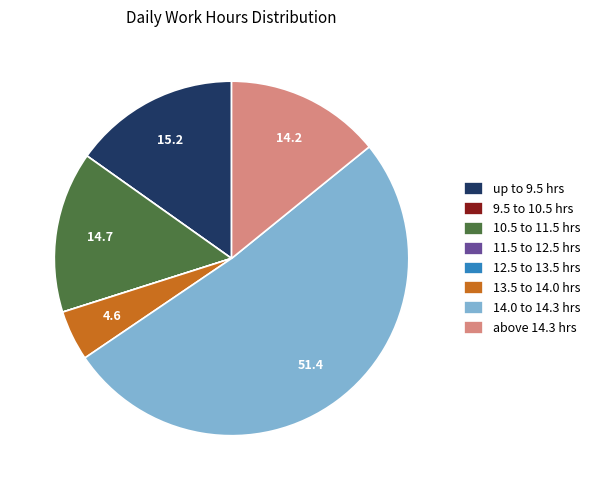

Is it true that above 14.3 hrs is 14% of the pie?

True